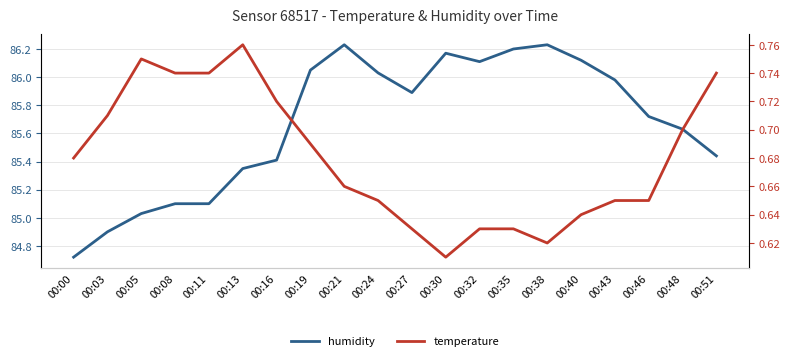

At which category is the sum across all series the highest?

00:21